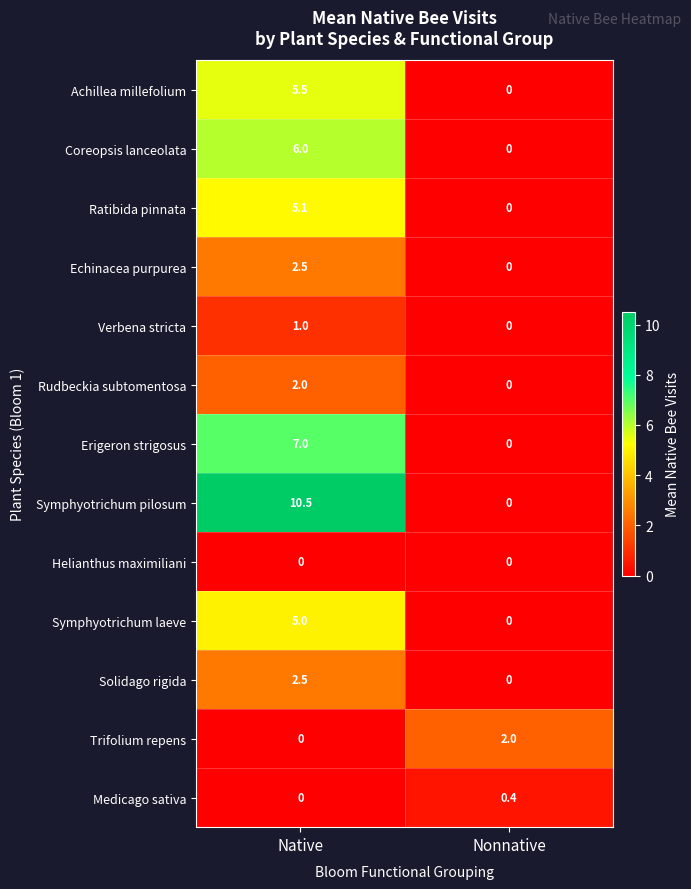

What is the total value across all series at Nonnative?

2.4